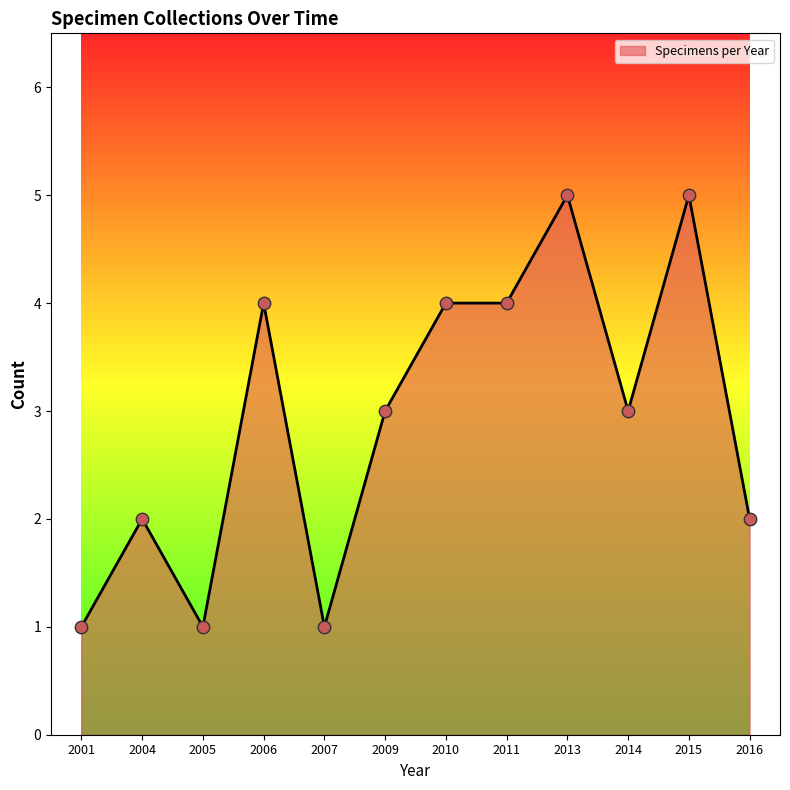

Which has a higher value, 2001 or 2016?

2016